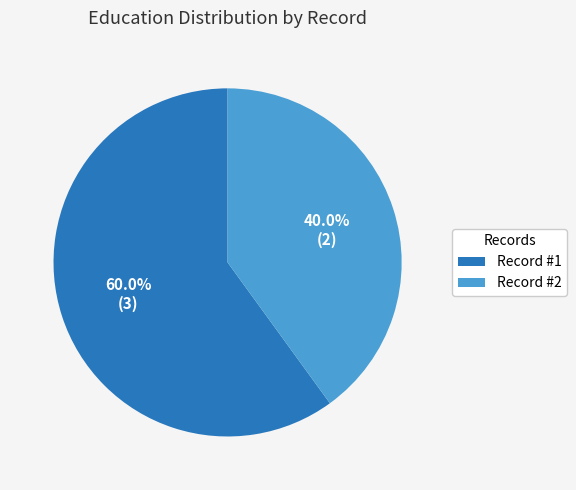

Is there a majority slice in this chart?

Yes